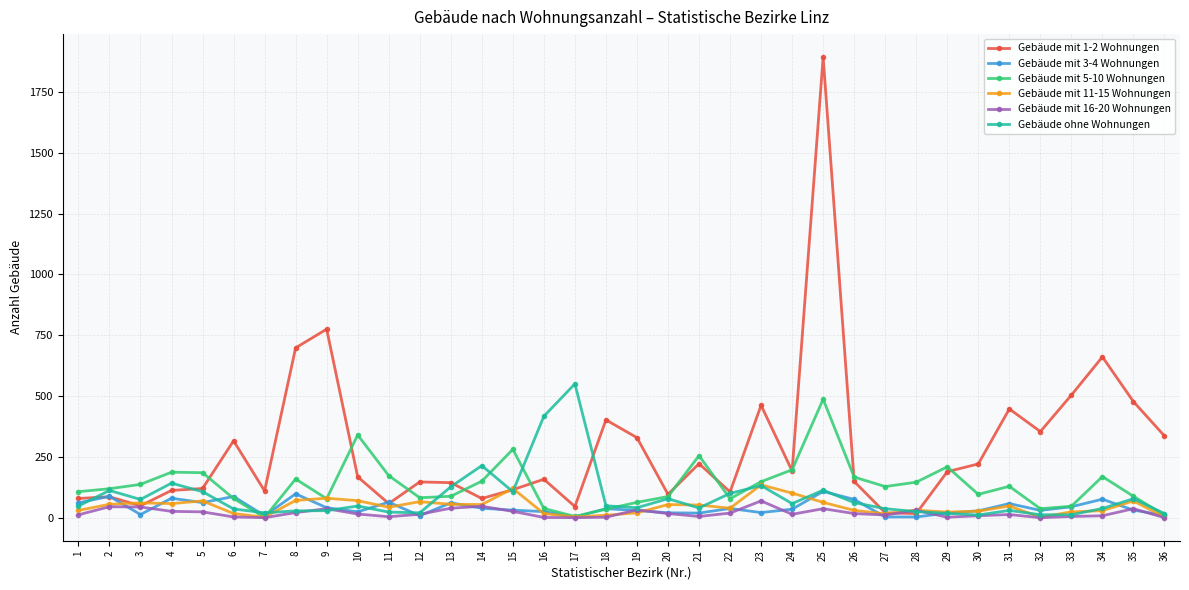

Does the chart display data point markers on the line(s)?

Yes